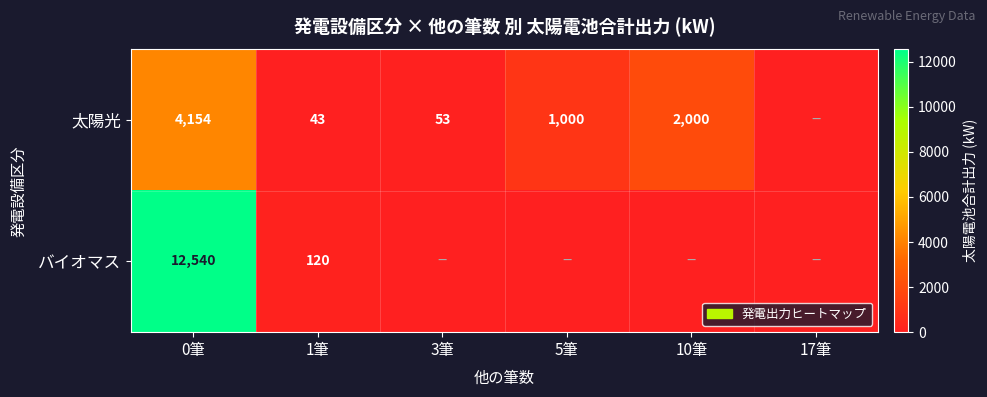

What is the sum of the 太陽光 values at 1筆 and 3筆?

96